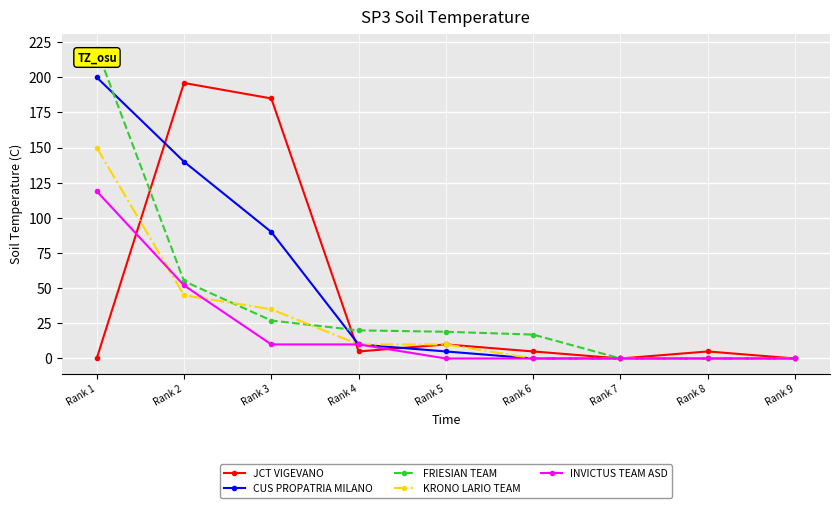

What is the spread (max minus min) of values at Rank 1?

220